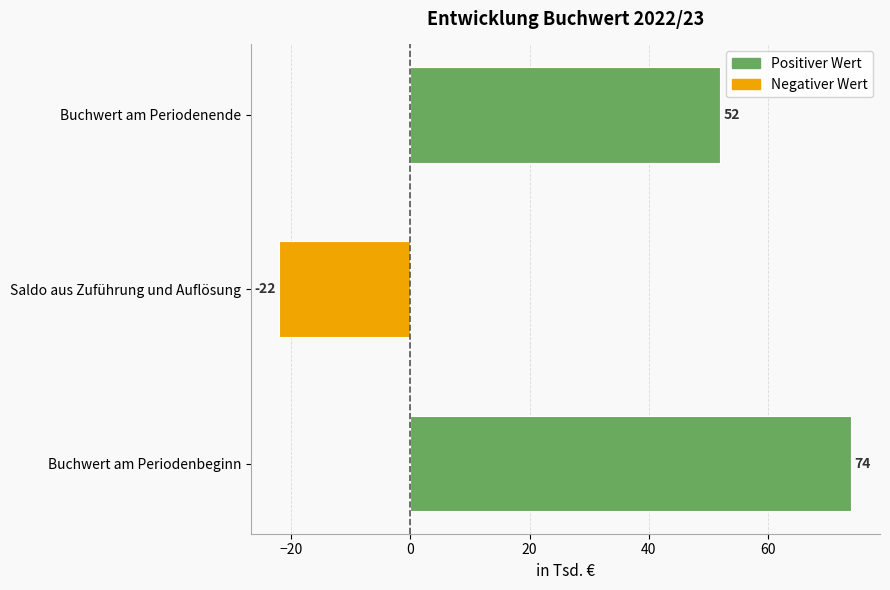

How many values are between -22 and 74?

3